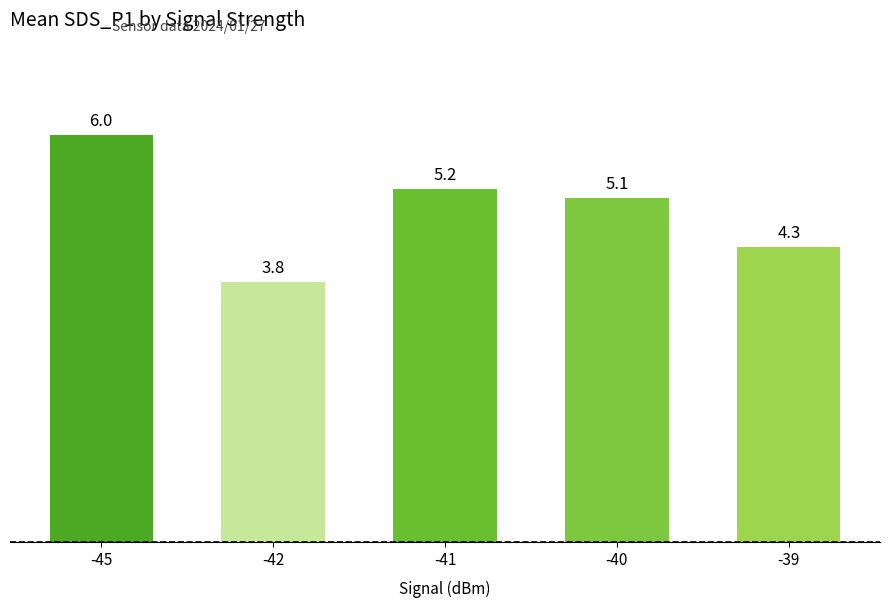

How many data points are less than 5?

2